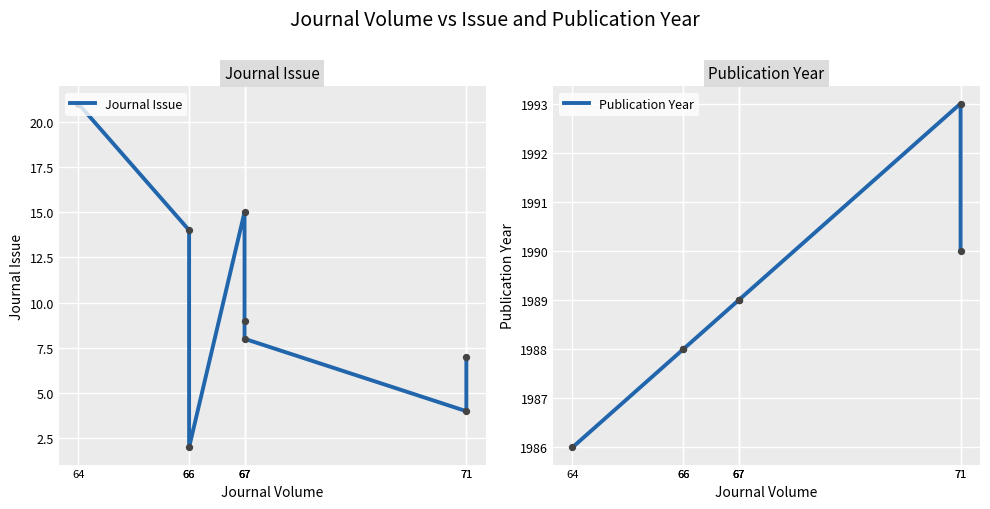

Which series reaches the minimum Y coordinate?

Journal Issue